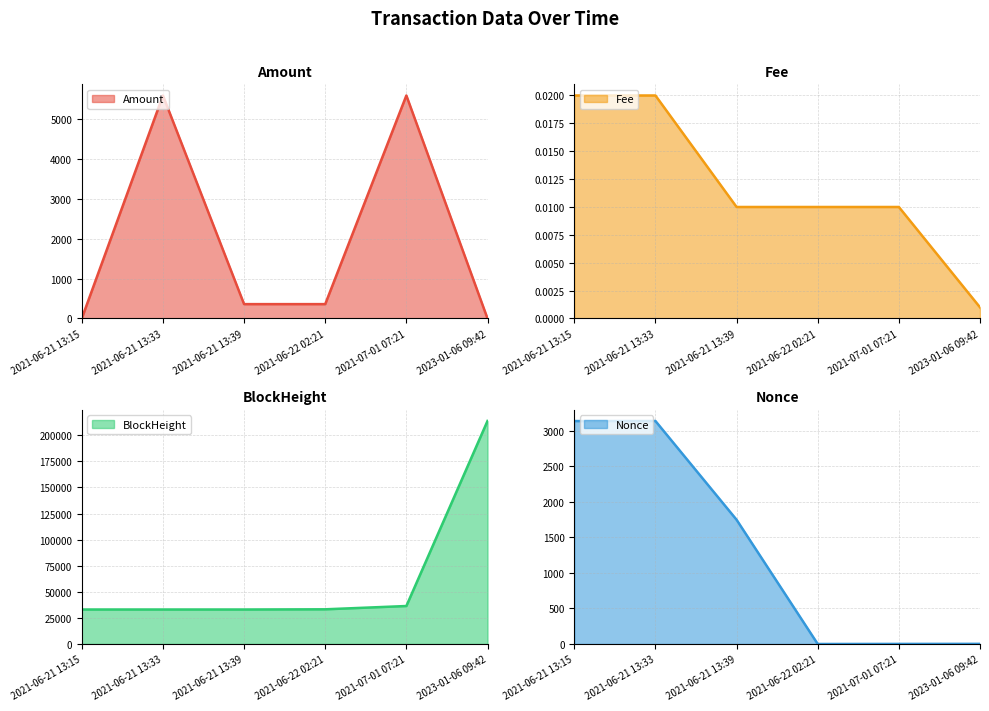

What are all the series names shown in the legend?

Amount, Fee, BlockHeight, Nonce